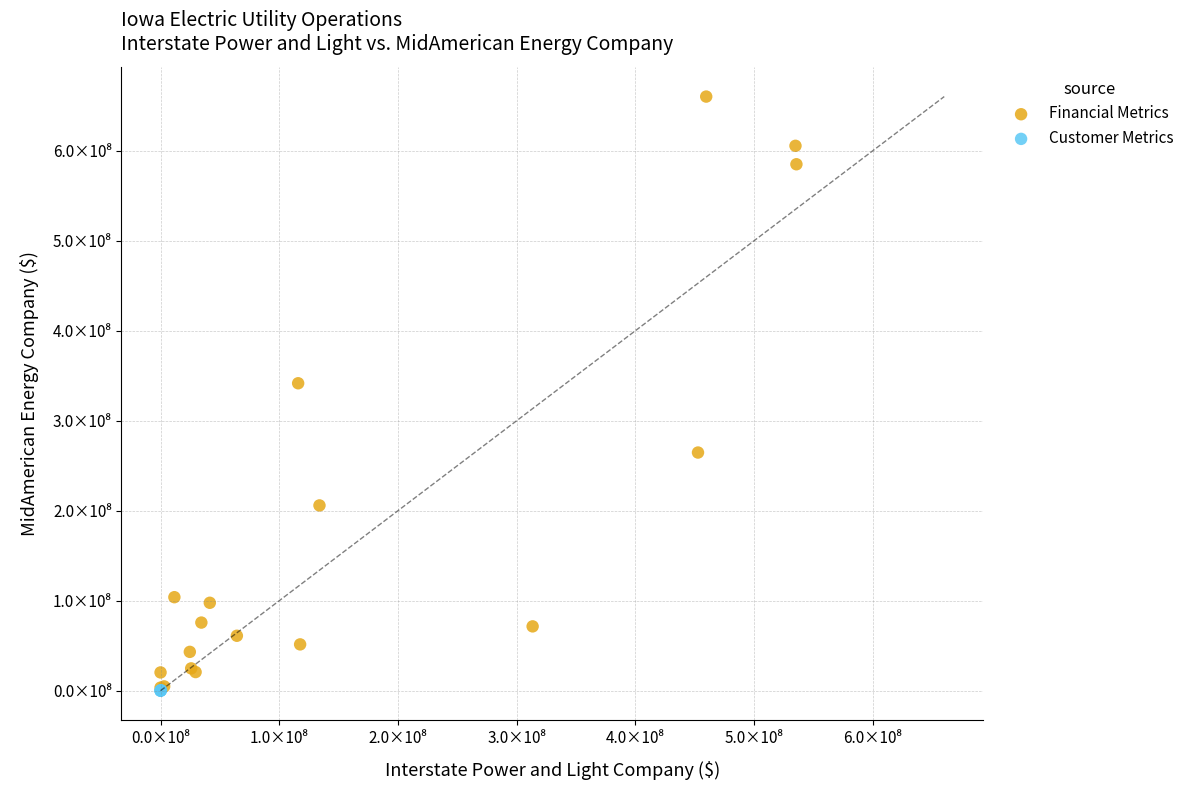

Which series contains the highest Y value?

Financial Metrics